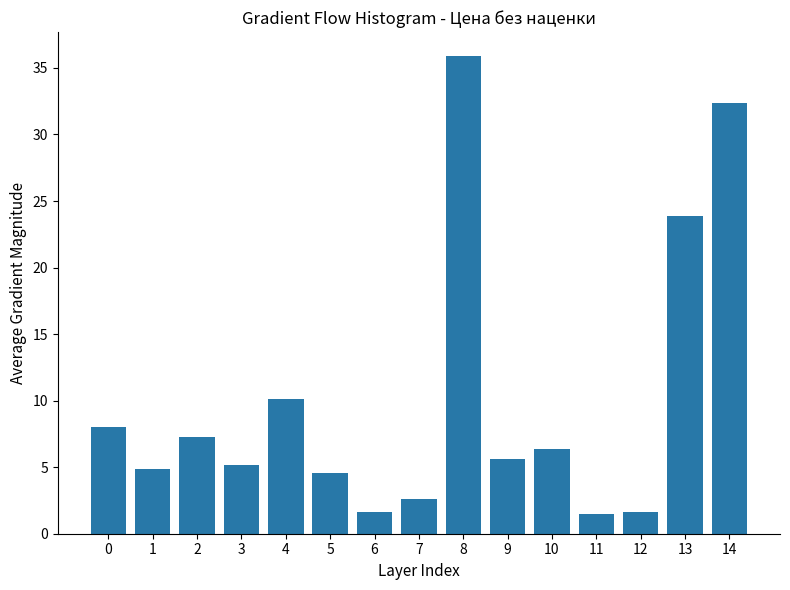

What is the change in value from 10 to 14?

+26.0